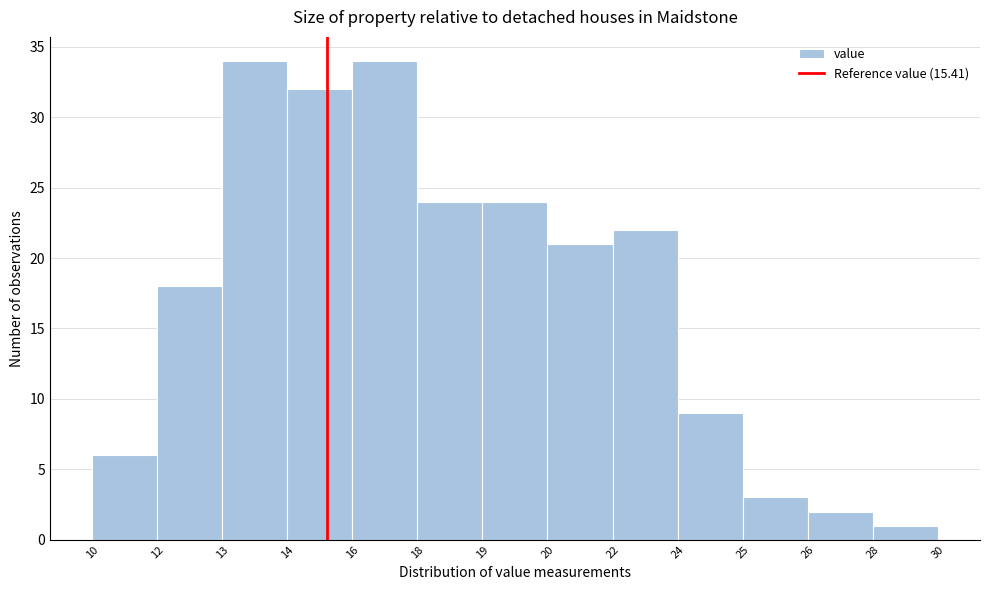

Reading left to right, what are all the values shown in this chart?

10=6	12=18	13=34	14=32	16=34	18=24	19=24	20=21	22=22	24=9	25=3	26=2	28=1